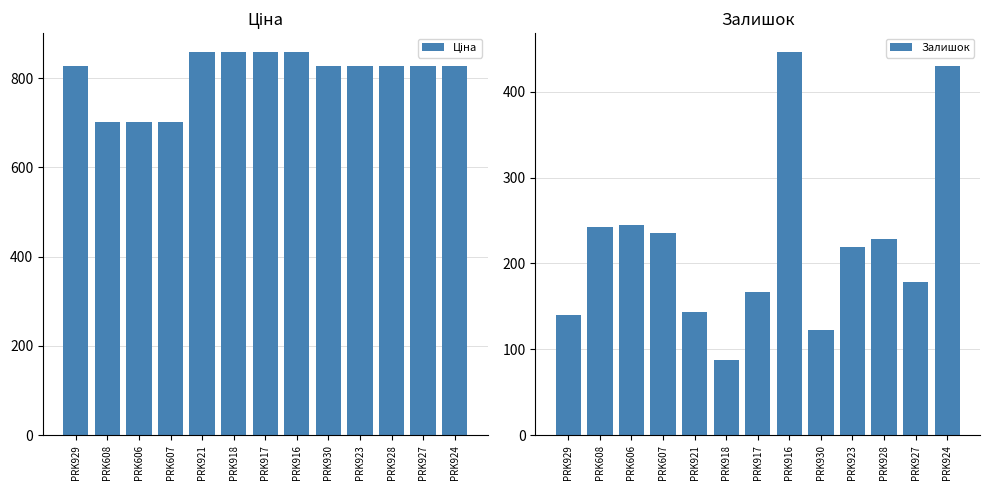

What is the smallest value displayed?

87.0